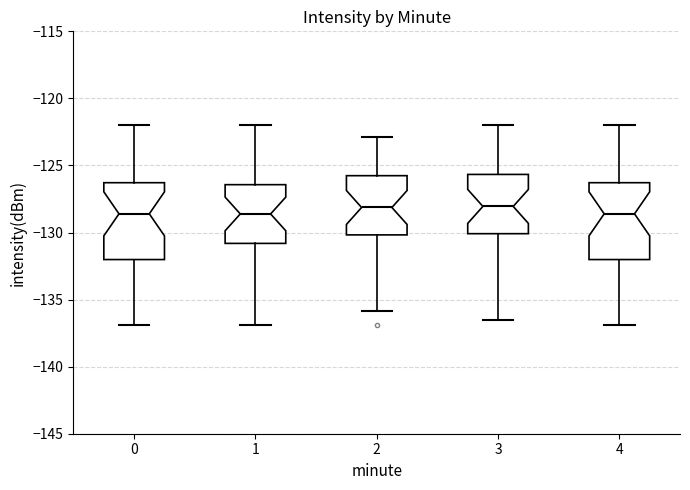

Reading left to right, transcribe this box plot: for each box, give where its median line is, the range the box spans, and where its two whiskers end, as read against the y-axis. The values are not printed on the chart, so give them approximately, as read against the axis.

0: median -128.5, box -132.0 to -126.5, whiskers -137.0 to -122.0
1: median -128.5, box -131.0 to -126.5, whiskers -137.0 to -122.0
2: median -128.0, box -130.0 to -126.0, whiskers -136.0 to -123.0
3: median -128.0, box -130.0 to -125.5, whiskers -136.5 to -122.0
4: median -128.5, box -132.0 to -126.5, whiskers -137.0 to -122.0